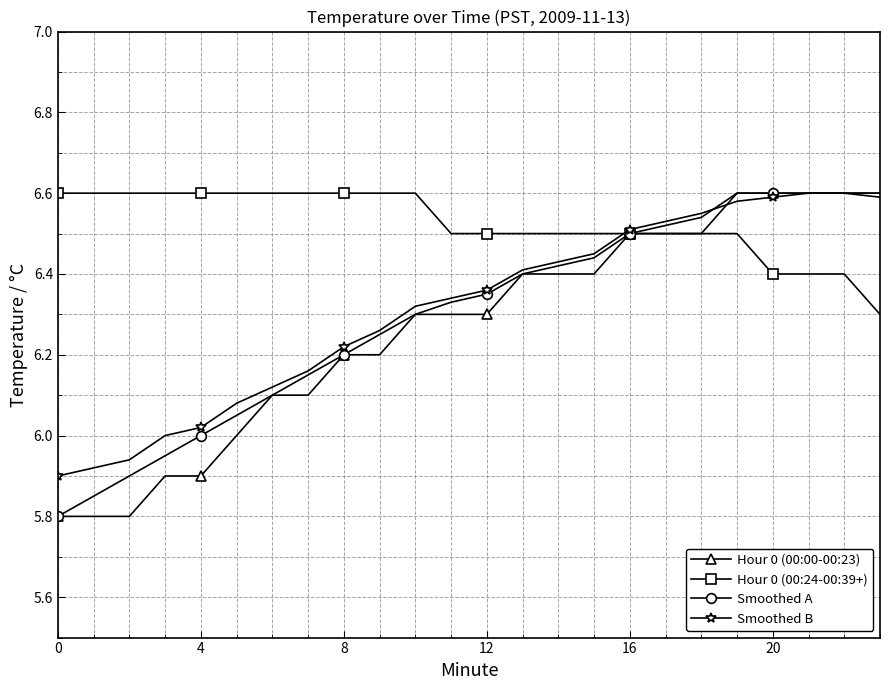

Which series has the largest total across all categories?

Hour 0 (00:24-00:39+)